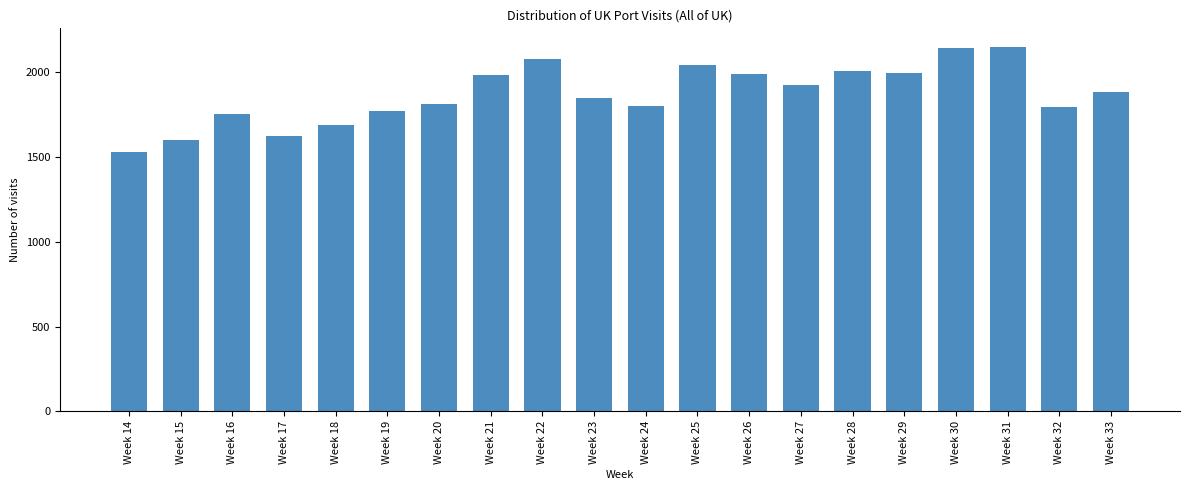

What is the value of the 16th bar from the left?

1996